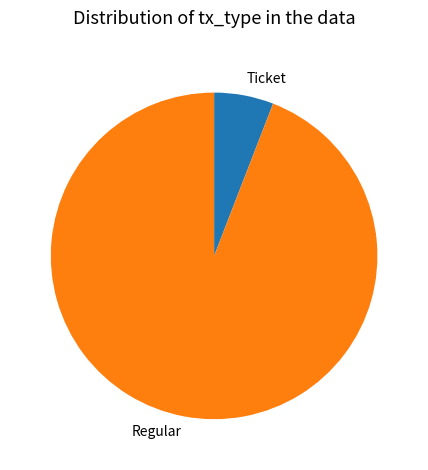

How many segments does this pie chart have?

2